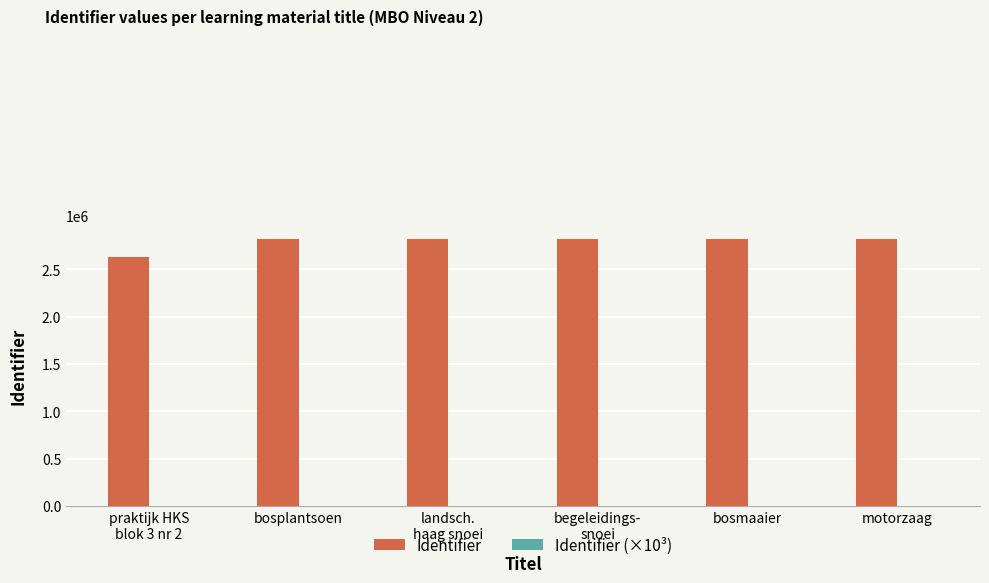

Are the bars horizontal?

No